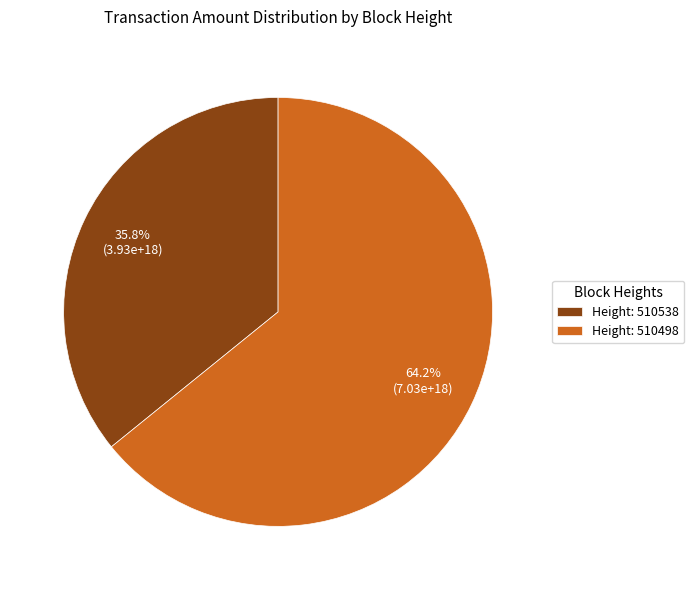

Approximately how many times larger is the value at Height: 510498 compared to Height: 510538?

1.8